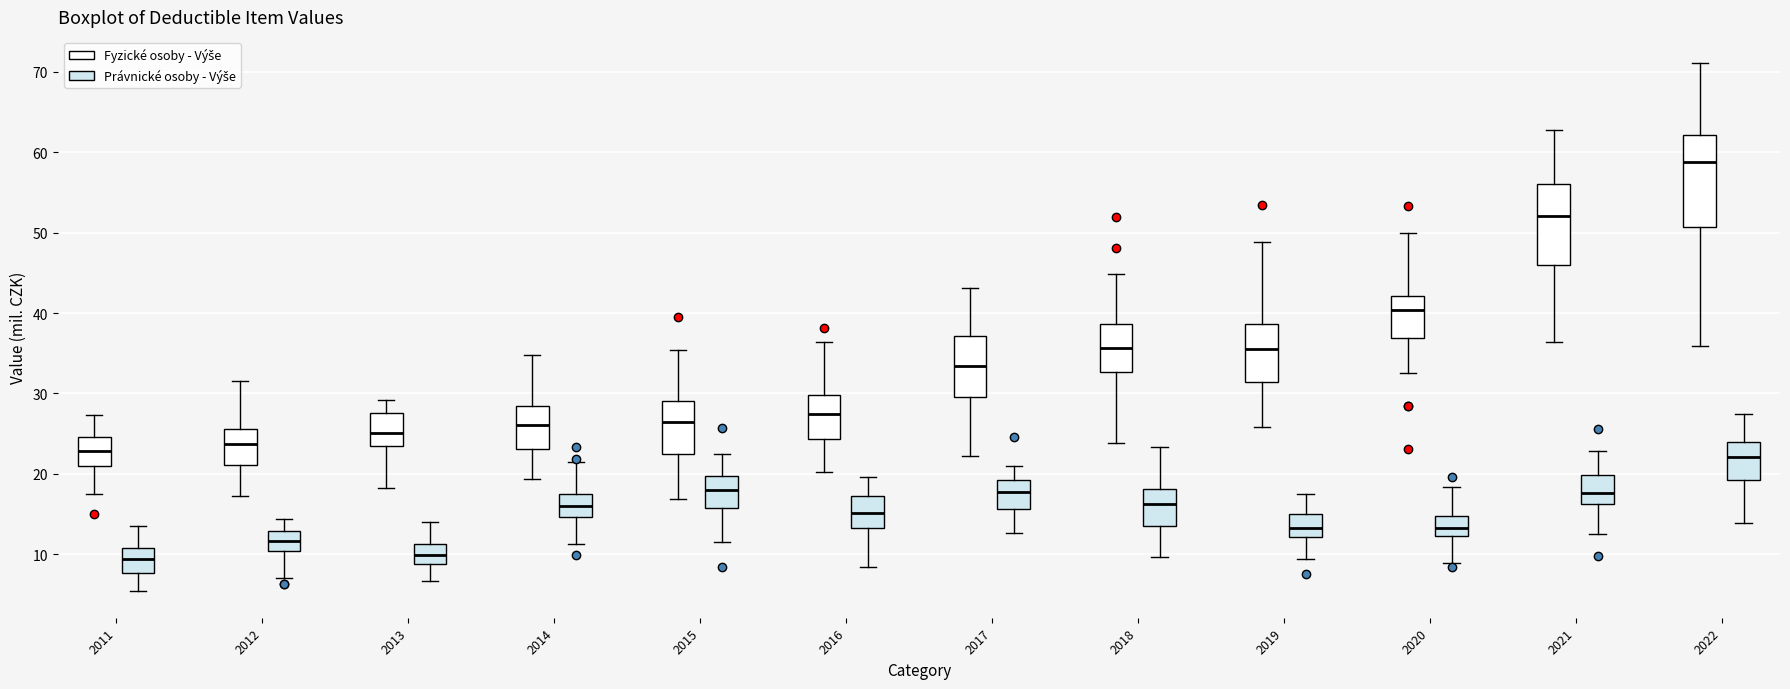

Reading left to right, transcribe this box plot: for each box, give where its median line is, the range the box spans, and where its two whiskers end, as read against the y-axis. The values are not printed on the chart, so give them approximately, as read against the axis.

2011 (Fyzické osoby - Výše): median 23, box 21 to 25, whiskers 17 to 27
2011 (Právnické osoby - Výše): median 9, box 8 to 11, whiskers 5 to 14
2012 (Fyzické osoby - Výše): median 24, box 21 to 26, whiskers 17 to 32
2012 (Právnické osoby - Výše): median 12, box 10 to 13, whiskers 7 to 14
2013 (Fyzické osoby - Výše): median 25, box 24 to 28, whiskers 18 to 29
2013 (Právnické osoby - Výše): median 10, box 9 to 11, whiskers 7 to 14
2014 (Fyzické osoby - Výše): median 26, box 23 to 28, whiskers 19 to 35
2014 (Právnické osoby - Výše): median 16, box 15 to 17, whiskers 11 to 22
2015 (Fyzické osoby - Výše): median 26, box 22 to 29, whiskers 17 to 35
2015 (Právnické osoby - Výše): median 18, box 16 to 20, whiskers 12 to 23
2016 (Fyzické osoby - Výše): median 27, box 24 to 30, whiskers 20 to 36
2016 (Právnické osoby - Výše): median 15, box 13 to 17, whiskers 9 to 20
2017 (Fyzické osoby - Výše): median 33, box 30 to 37, whiskers 22 to 43
2017 (Právnické osoby - Výše): median 18, box 16 to 19, whiskers 13 to 21
2018 (Fyzické osoby - Výše): median 36, box 33 to 39, whiskers 24 to 45
2018 (Právnické osoby - Výše): median 16, box 14 to 18, whiskers 10 to 23
2019 (Fyzické osoby - Výše): median 36, box 31 to 39, whiskers 26 to 49
2019 (Právnické osoby - Výše): median 13, box 12 to 15, whiskers 9 to 17
2020 (Fyzické osoby - Výše): median 40, box 37 to 42, whiskers 33 to 50
2020 (Právnické osoby - Výše): median 13, box 12 to 15, whiskers 9 to 18
2021 (Fyzické osoby - Výše): median 52, box 46 to 56, whiskers 36 to 63
2021 (Právnické osoby - Výše): median 18, box 16 to 20, whiskers 13 to 23
2022 (Fyzické osoby - Výše): median 59, box 51 to 62, whiskers 36 to 71
2022 (Právnické osoby - Výše): median 22, box 19 to 24, whiskers 14 to 27